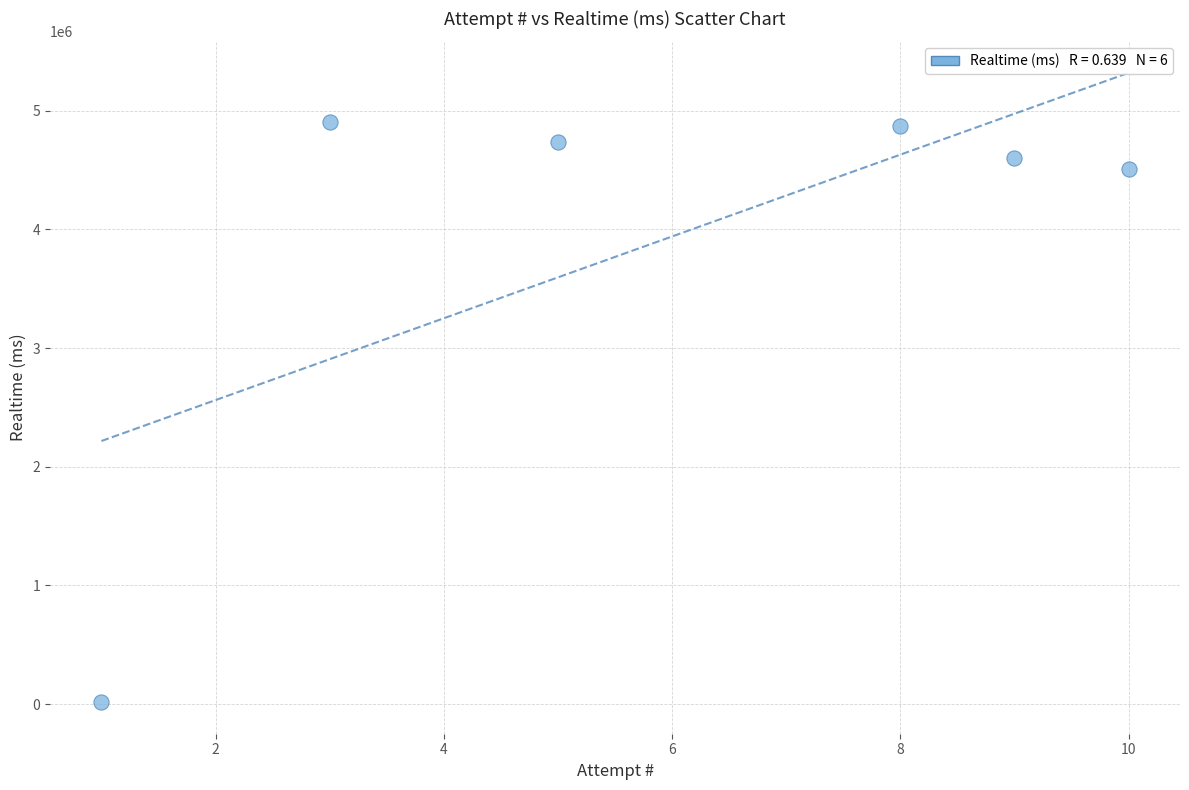

What Y value in the scatter plot is closest to 2459781?

4508821